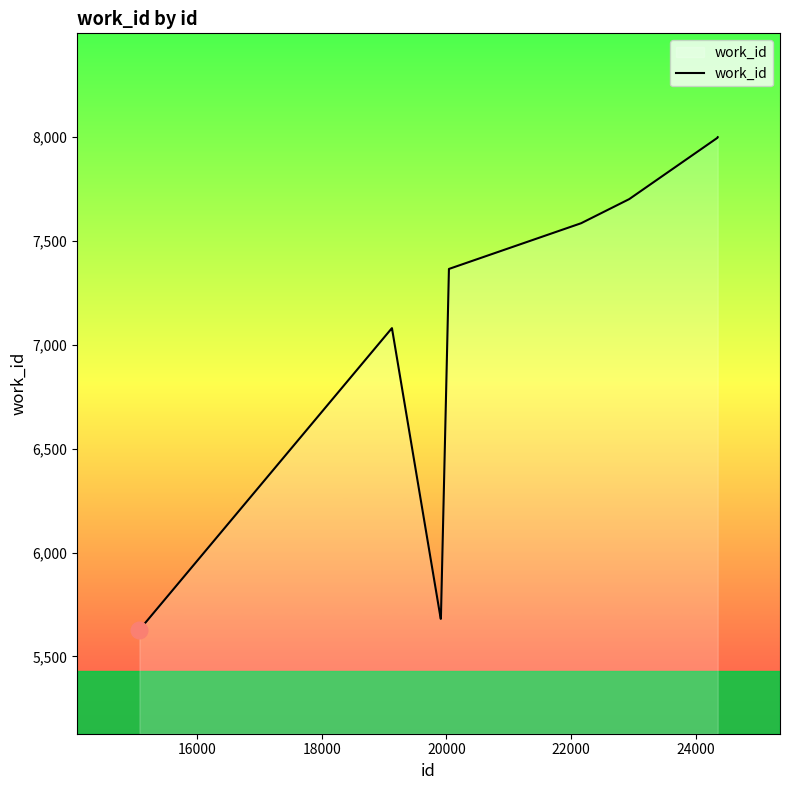

What is the minimum value shown in the chart?

5628